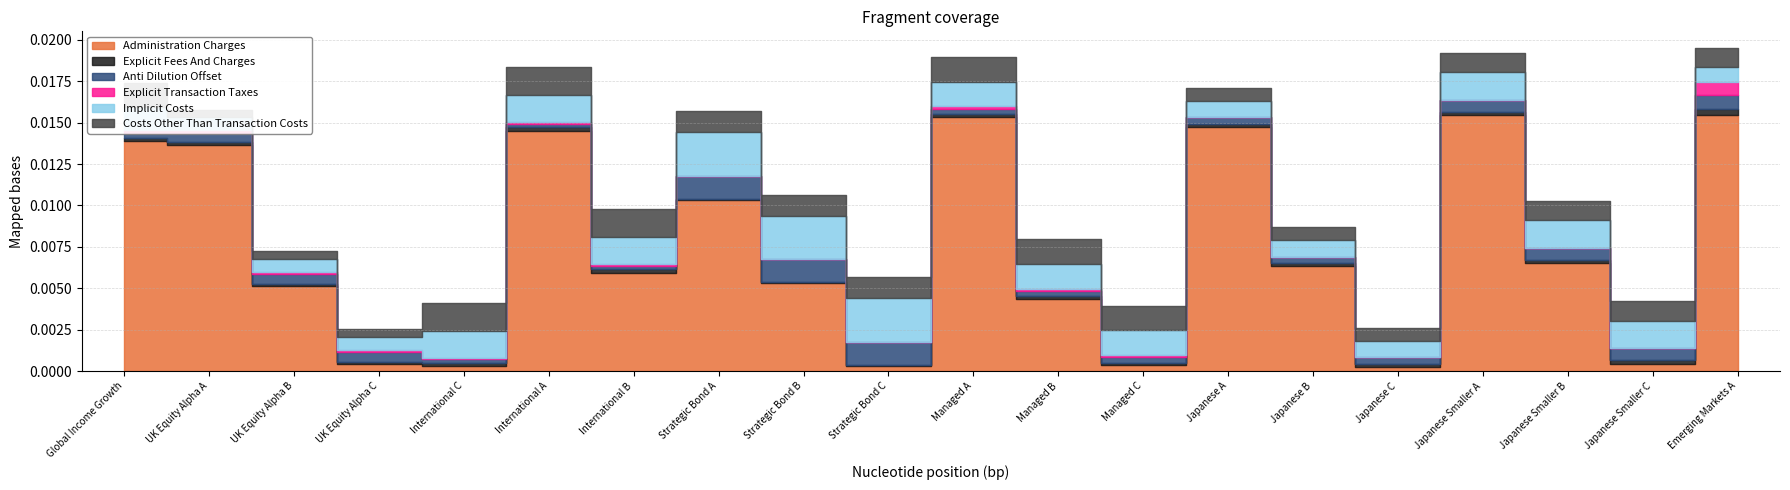

Does the chart have visible grid lines?

Yes